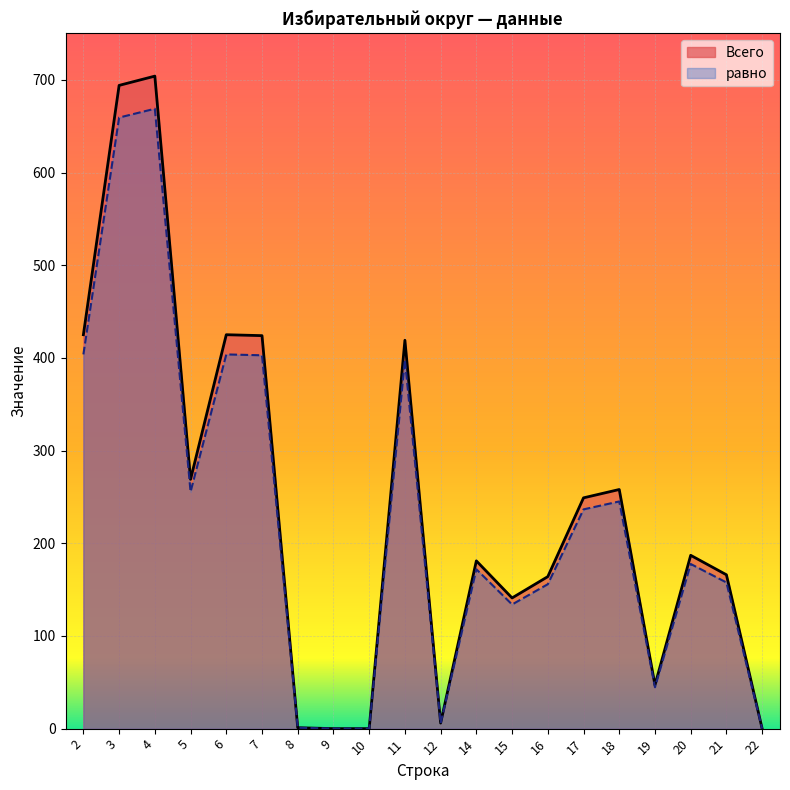

What is the sum of the Всего values at 10 and 16?

164.0